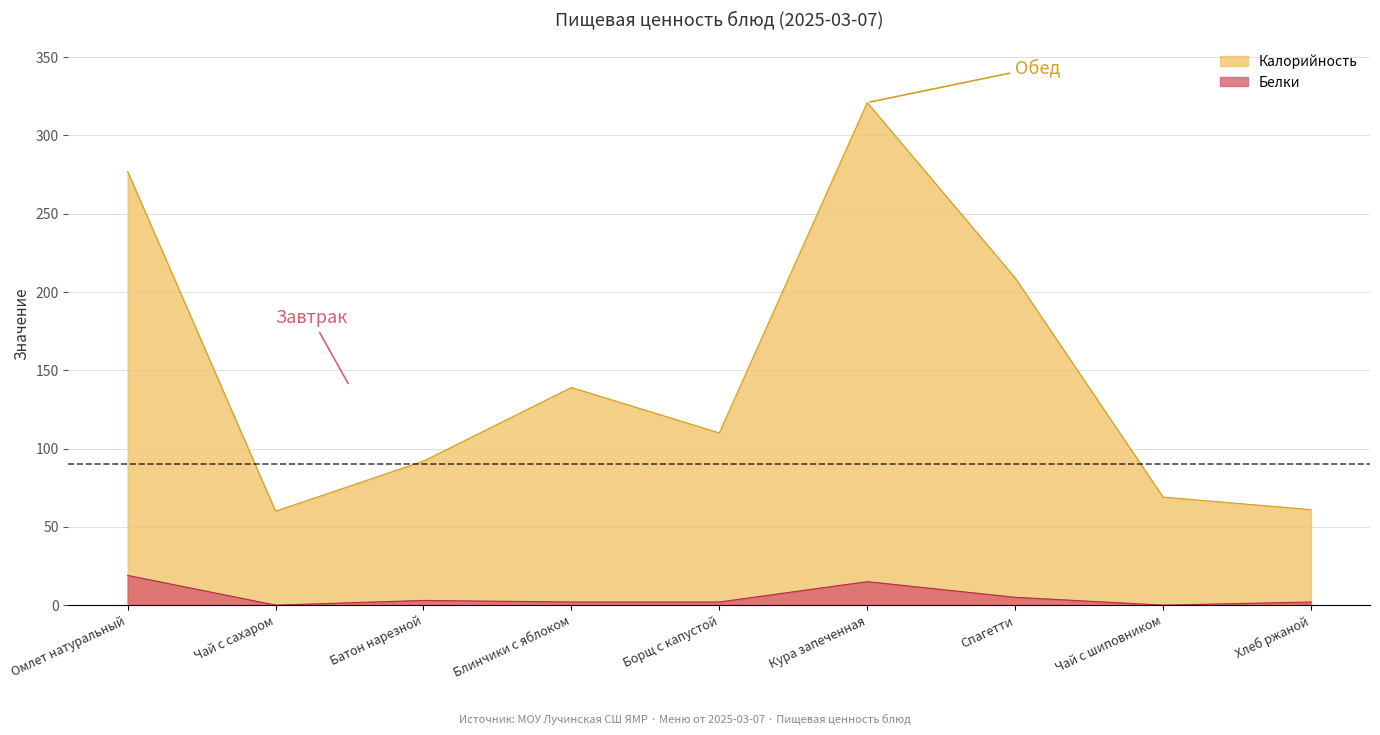

What position from the right is Чай с сахаром?

8